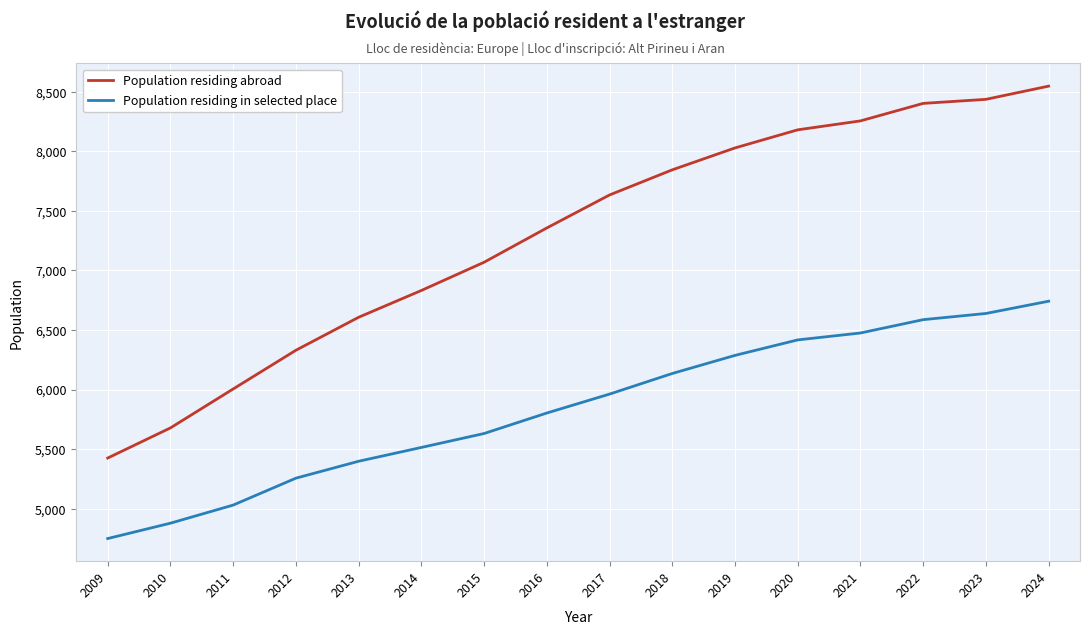

True or false: Population residing in selected place has a value of 5631 at 2015.

True